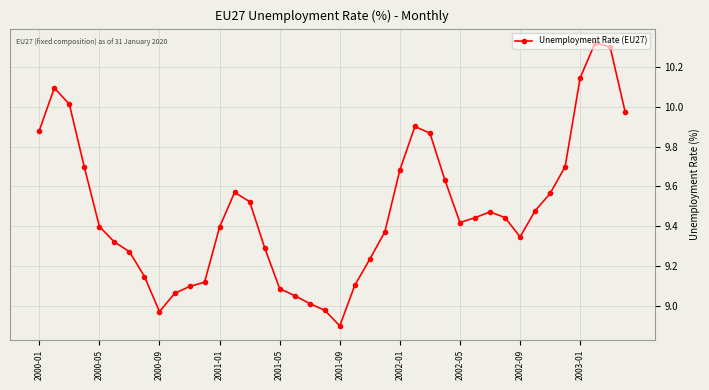

True or false: the data has more than 0 interior local peaks.

True